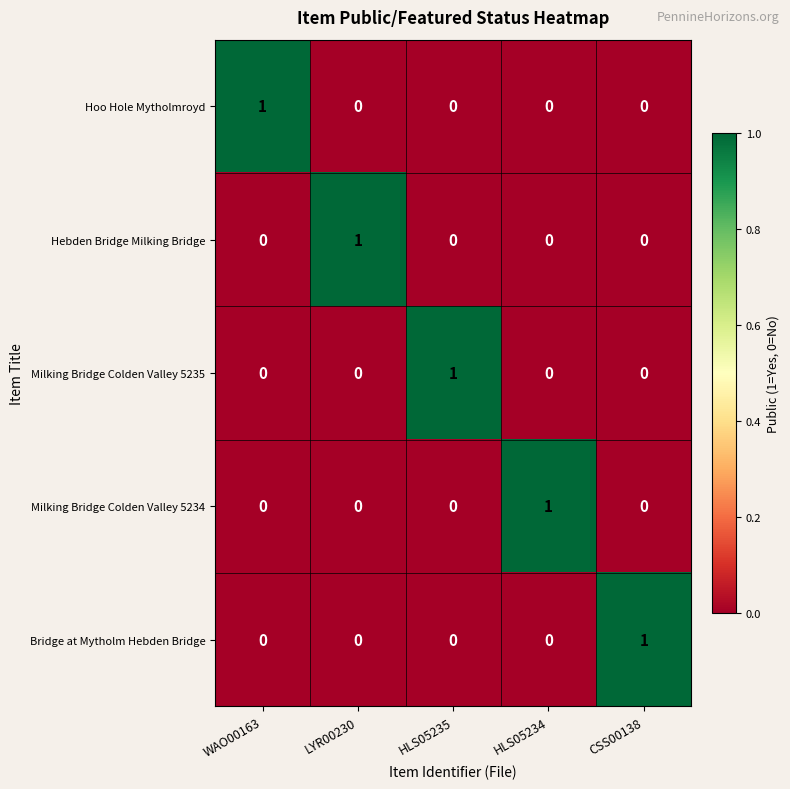

At how many categories does at least one series exceed 0?

5